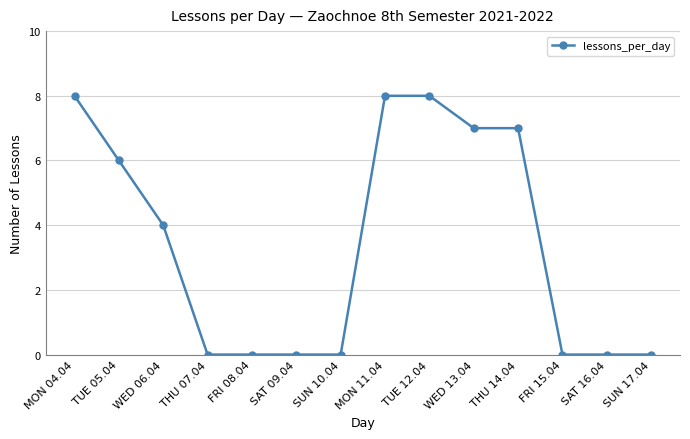

What is the label of the 5th point from the left?

FRI 08.04